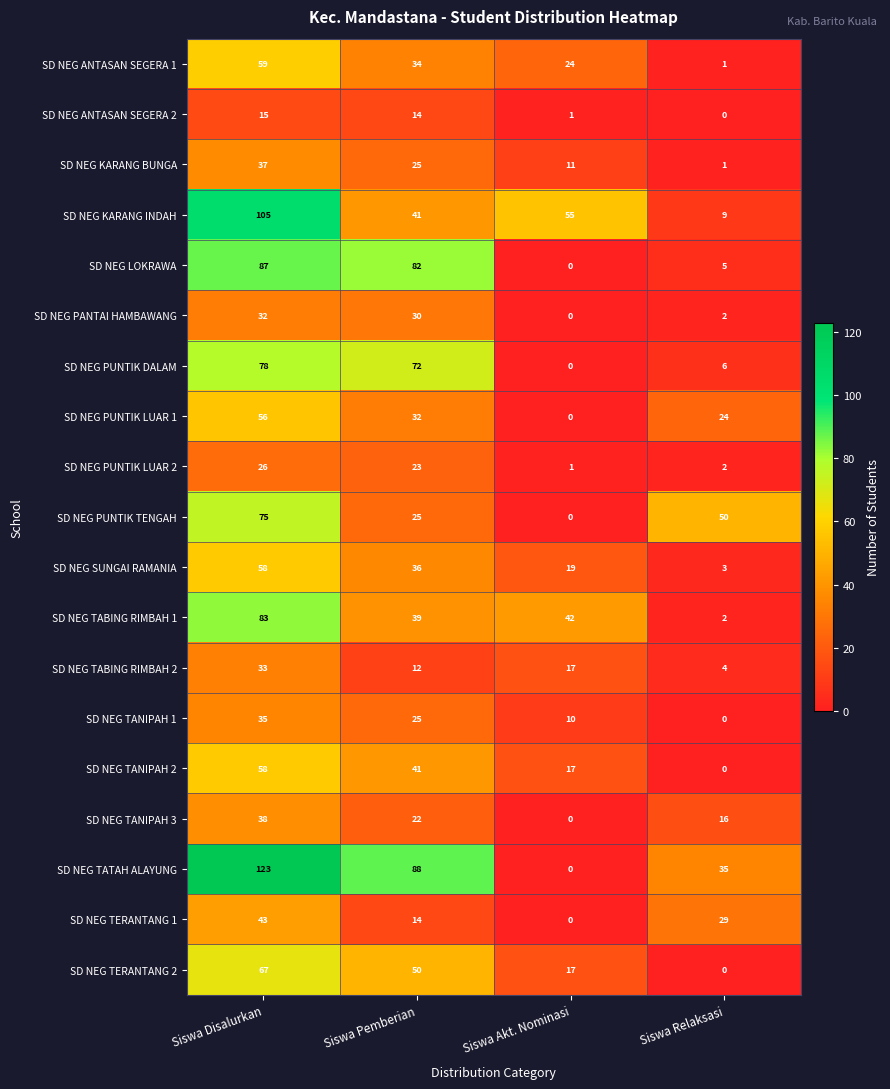

What is the difference between the maximum and minimum values in the SD NEG PANTAI HAMBAWANG series?

32